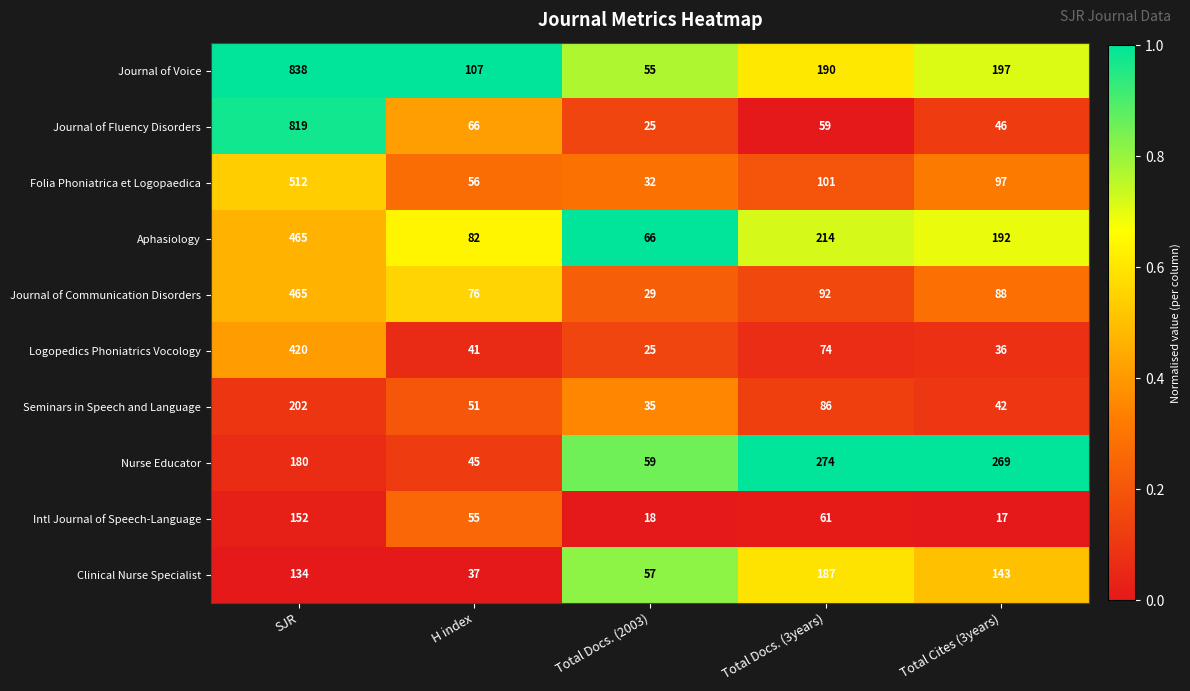

List the labels in order of Folia Phoniatrica et Logopaedica value, largest first.

SJR, Total Docs. (3years), Total Cites (3years), H index, Total Docs. (2003)